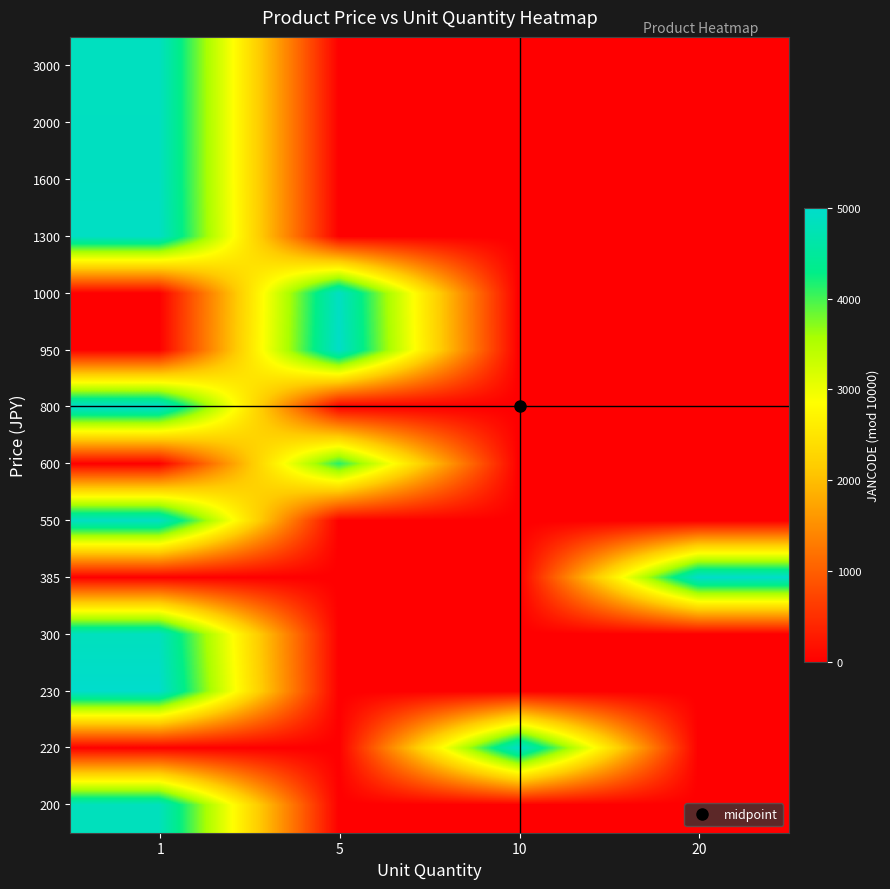

Reading left to right, what are all the values shown in this chart?

200: 1=4832.5	5=0.0	10=0.0	20=0.0
220: 1=0.0	5=0.0	10=4980.0	20=0.0
230: 1=4997.0	5=0.0	10=0.0	20=0.0
300: 1=4846.5	5=0.0	10=0.0	20=0.0
385: 1=0.0	5=0.0	10=0.0	20=4973.0
550: 1=4904.0	5=0.0	10=0.0	20=0.0
600: 1=0.0	5=4122.5	10=0.0	20=0.0
800: 1=5000.0	5=0.0	10=0.0	20=0.0
950: 1=0.0	5=4956.9	10=0.0	20=0.0
1000: 1=0.0	5=4898.0	10=0.0	20=0.0
1300: 1=4911.0	5=0.0	10=0.0	20=0.0
1600: 1=4881.0	5=0.0	10=0.0	20=0.0
2000: 1=4874.0	5=0.0	10=0.0	20=0.0
3000: 1=4867.0	5=0.0	10=0.0	20=0.0